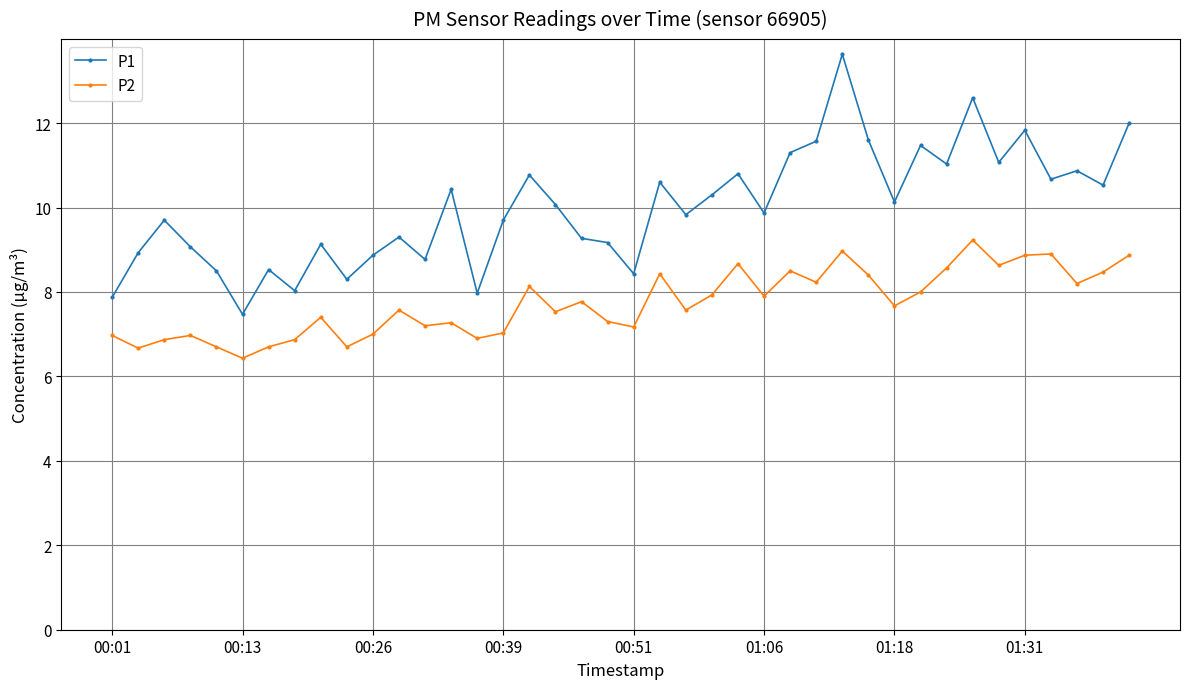

What is the average value of the P1 series?

10.0